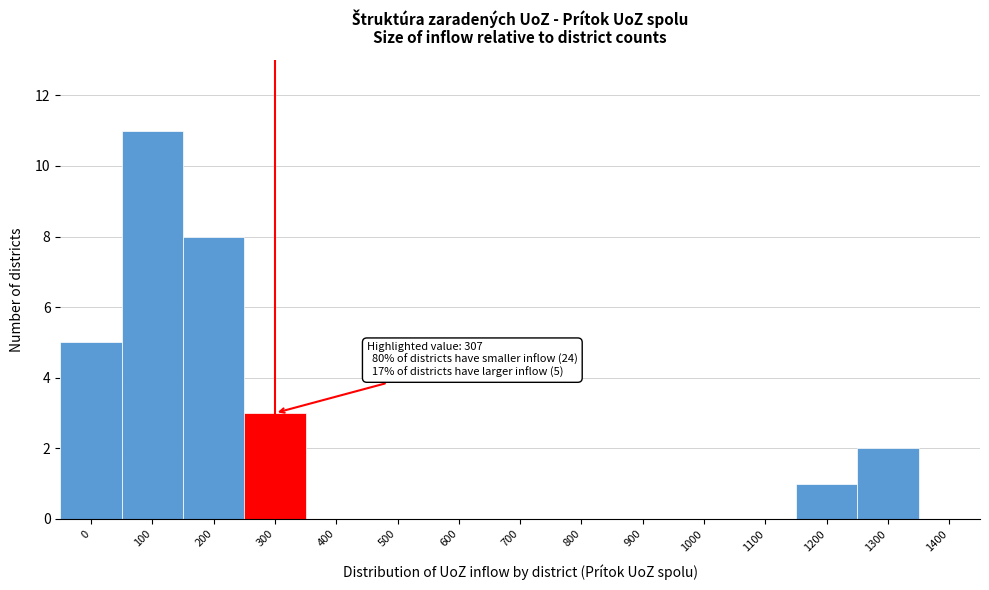

Reading left to right, transcribe all the data shown in this chart.

0=5	100=11	200=8	300=3	400=0	500=0	600=0	700=0	800=0	900=0	1000=0	1100=0	1200=1	1300=2	1400=0